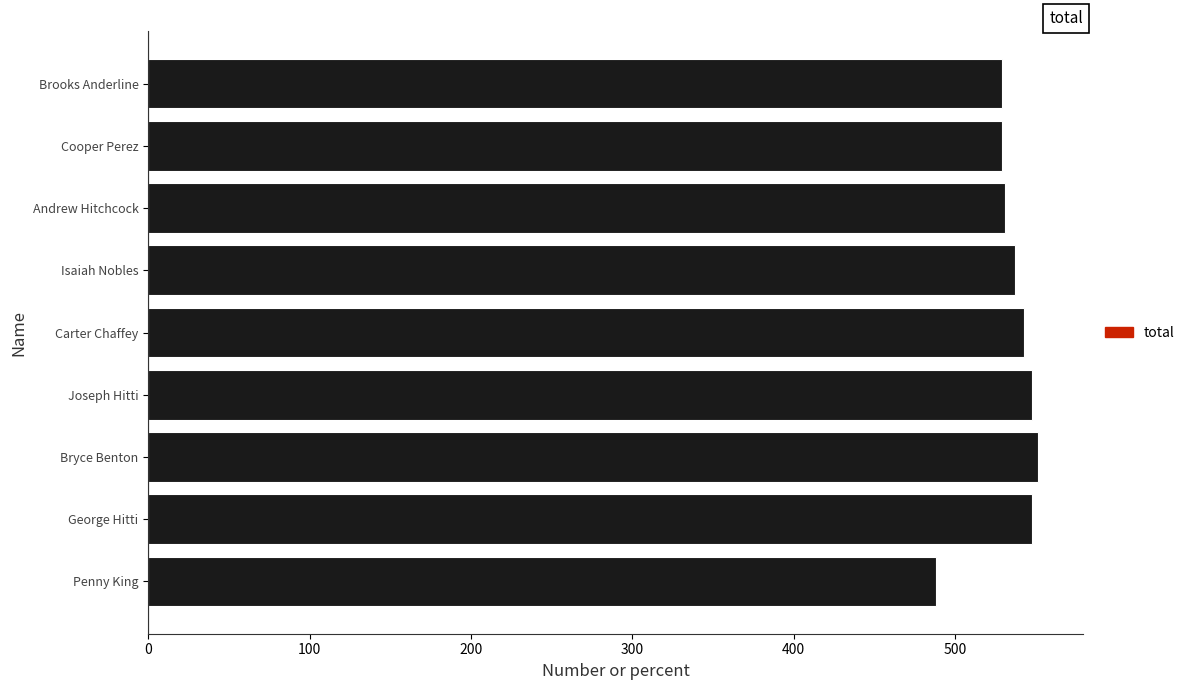

What is the minimum value shown in the chart?

488.1